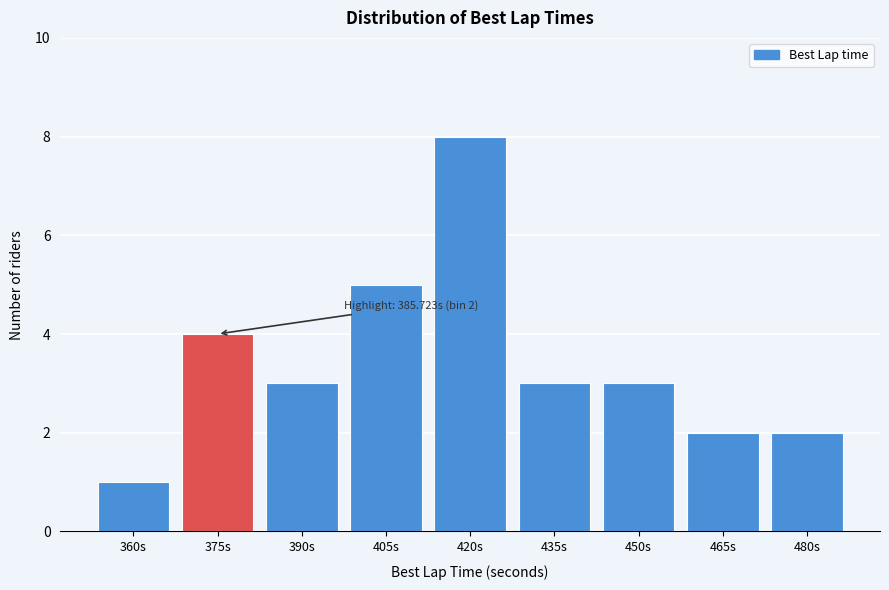

Reading left to right, what are all the values shown in this chart?

1	4	3	5	8	3	3	2	2